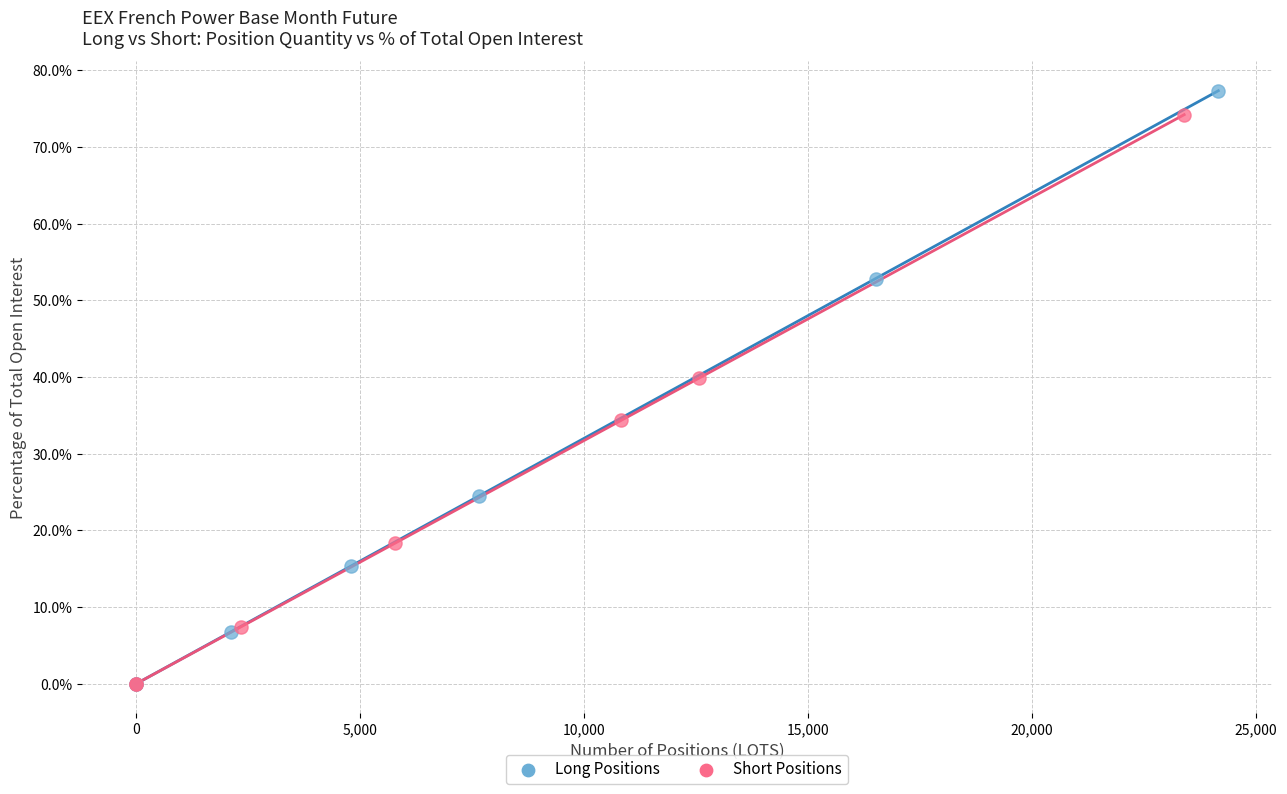

What are all the series names shown in the legend?

Long Positions, Short Positions